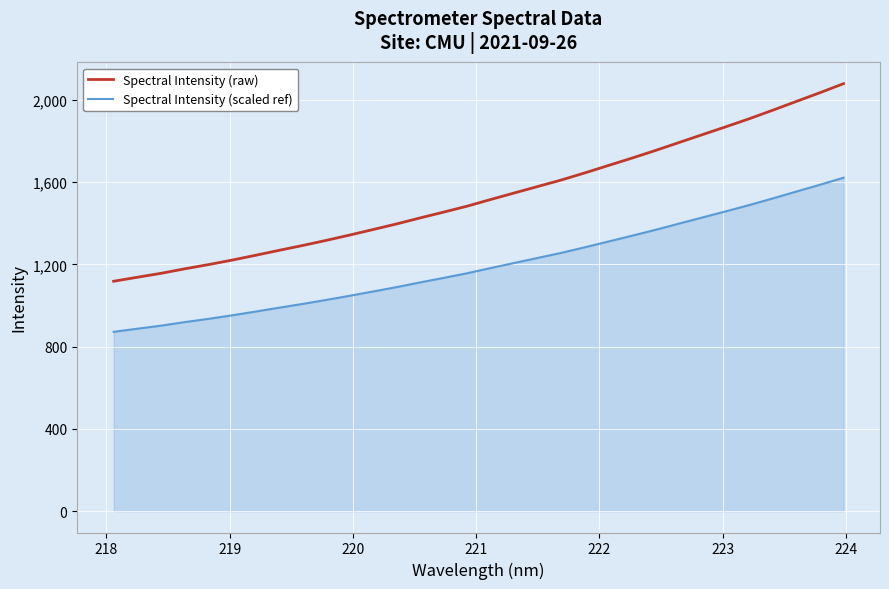

Which series has the widest spread of values?

Spectral Intensity (raw)